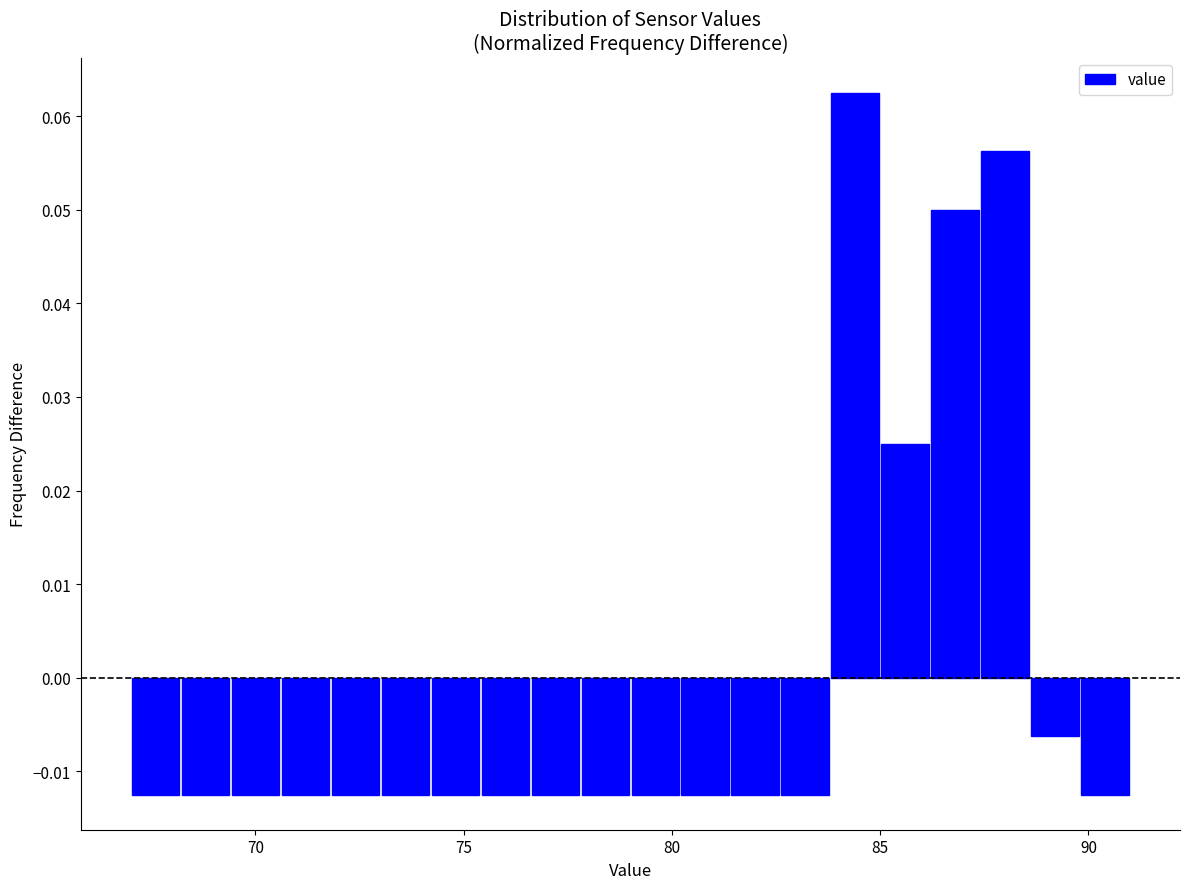

Read against the x-axis, roughly where is the centre of the tallest bar?

84.5